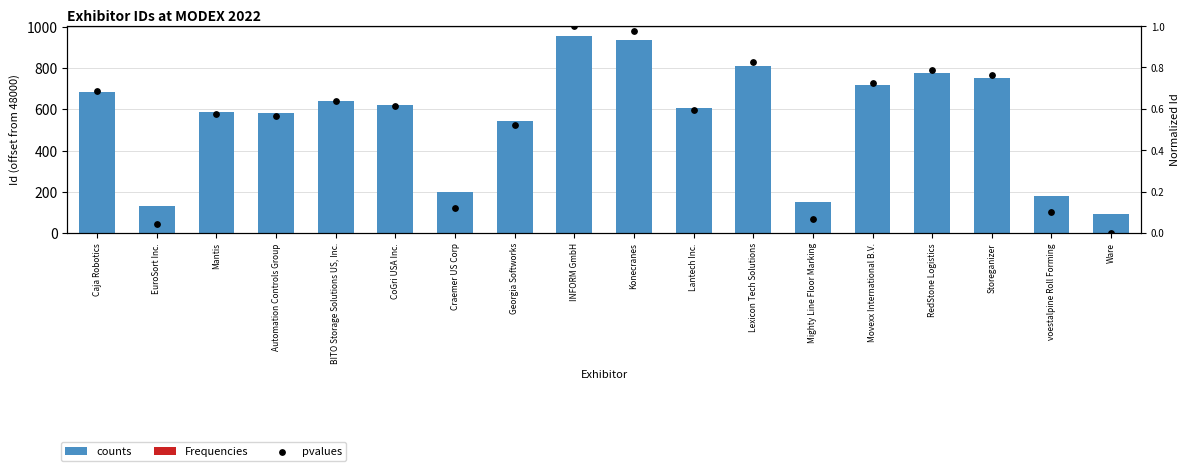

Which series has the largest total across all categories?

counts